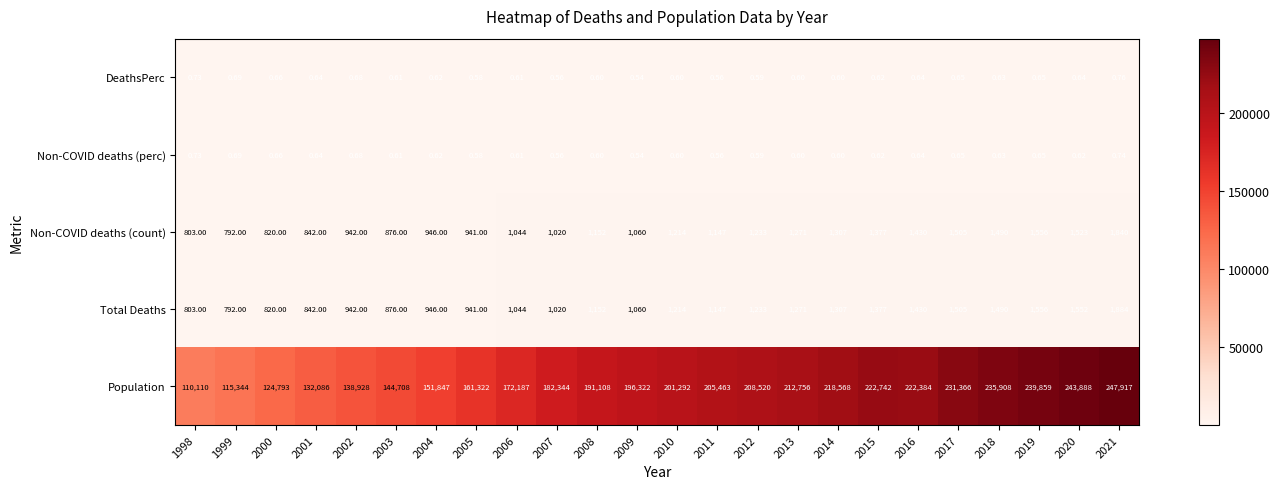

Rank the series by their maximum value, from lowest to highest.

Non-COVID deaths (perc), DeathsPerc, Non-COVID deaths (count), Total Deaths, Population